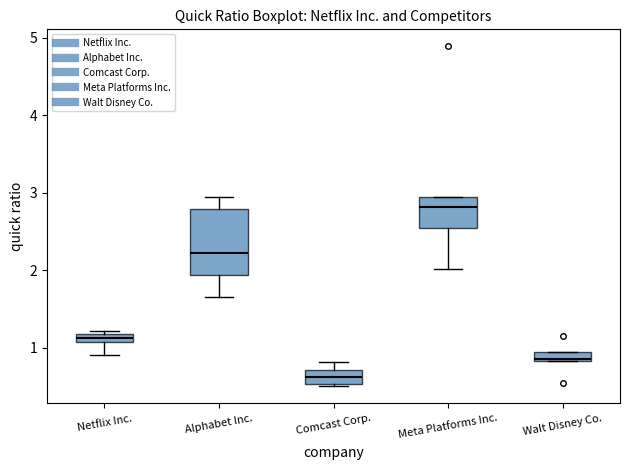

Which box's median line is the highest?

Meta Platforms Inc.